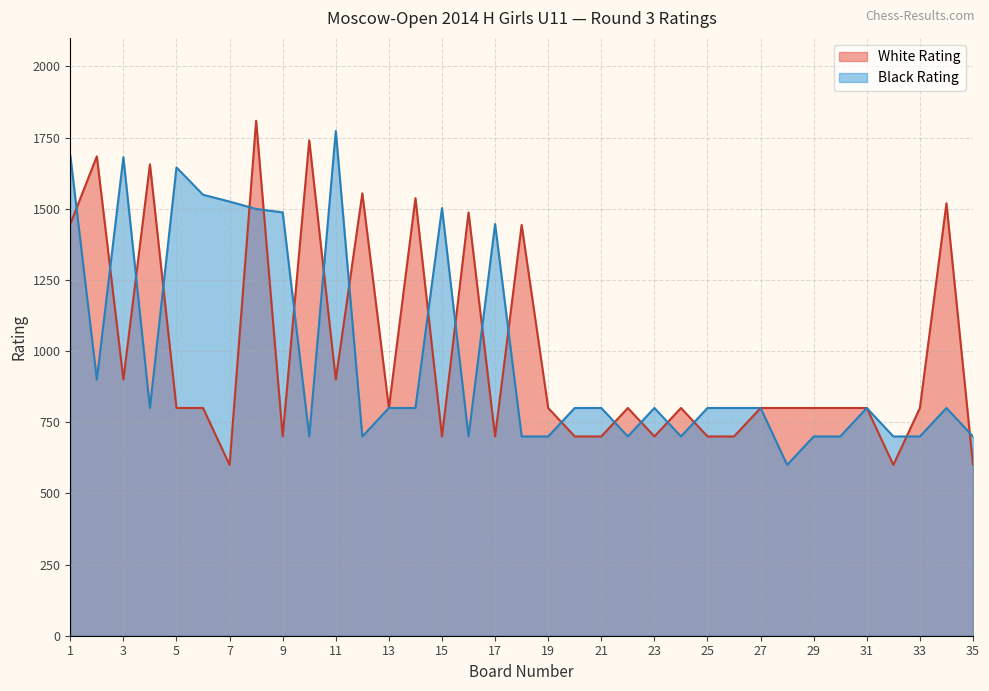

Reading right to left, transcribe all the data shown in this chart.

White Rating: 600	1519	800	600	800	800	800	800	800	700	700	800	700	800	700	700	800	1443	700	1487	700	1537	800	1554	900	1740	700	1809	600	800	800	1656	900	1684	1446
Black Rating: 700	800	700	700	800	700	700	600	800	800	800	700	800	700	800	800	700	700	1446	700	1502	800	800	700	1773	700	1487	1499	1525	1549	1645	800	1681	900	1687